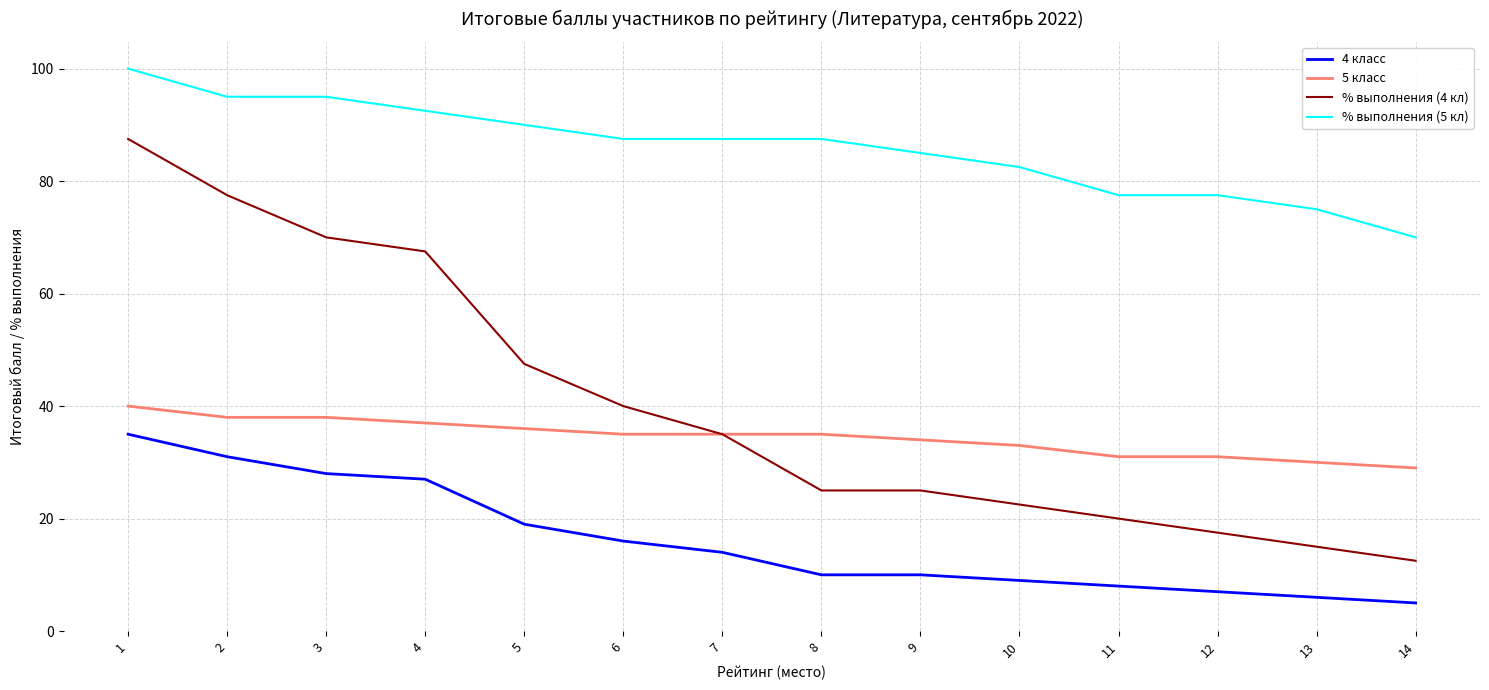

Is the value of % выполнения (4 кл) at 11 greater than the value of 4 класс at 3?

No